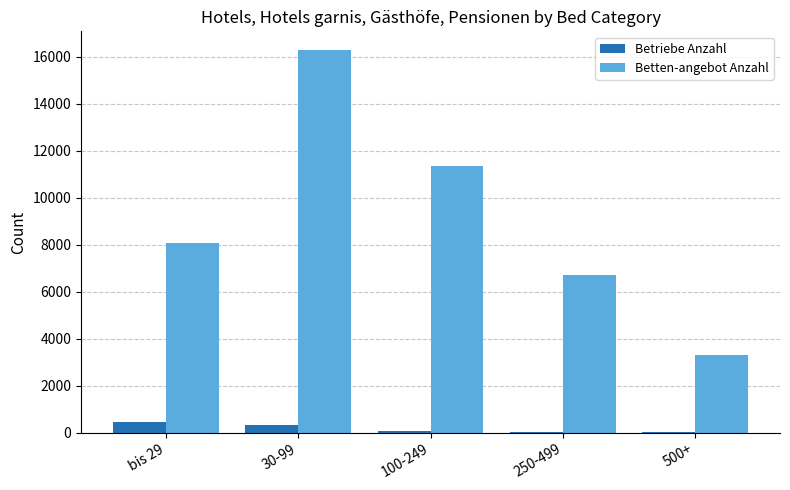

Between bis 29 and 250-499, which series saw the biggest shift?

Betten-angebot Anzahl